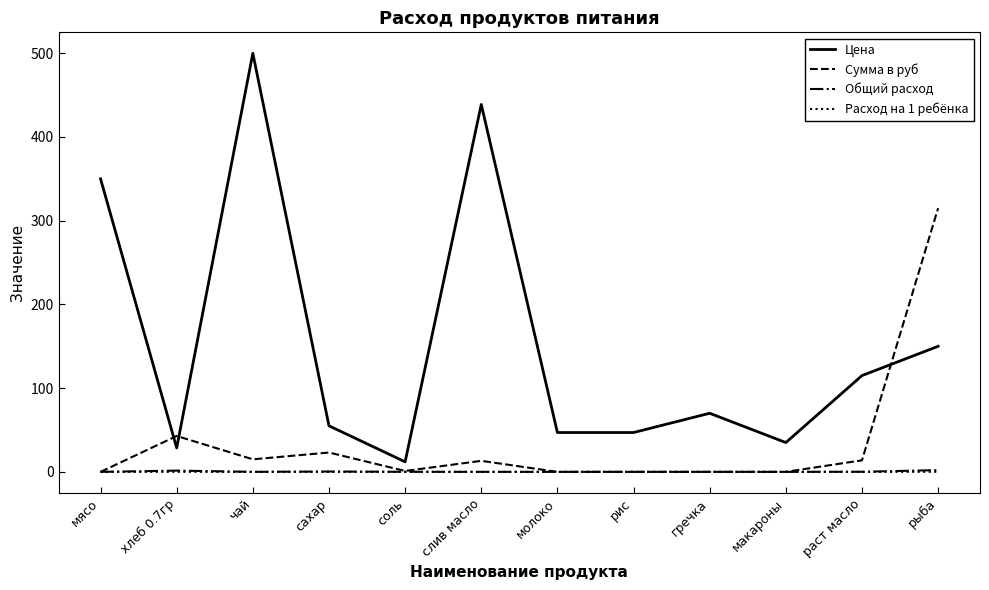

Where is Цена nearest to the value 256?

мясо